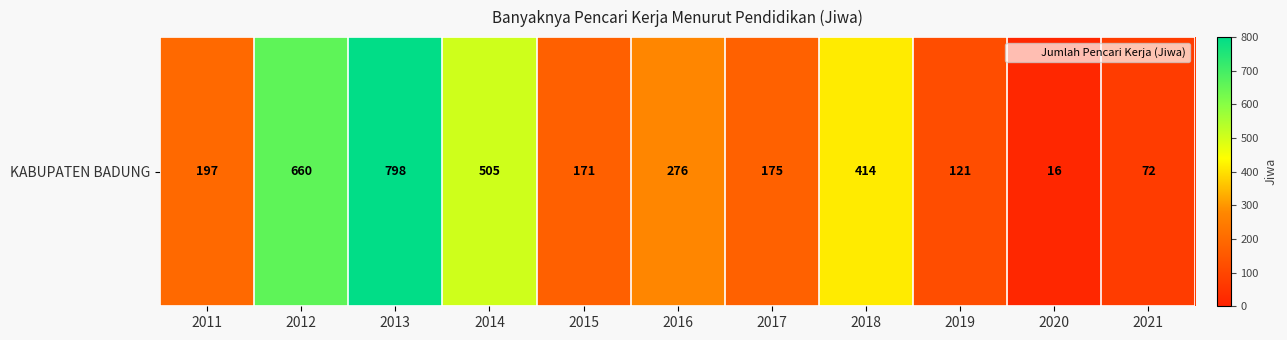

What is the change in value from 2013 to 2018?

-384